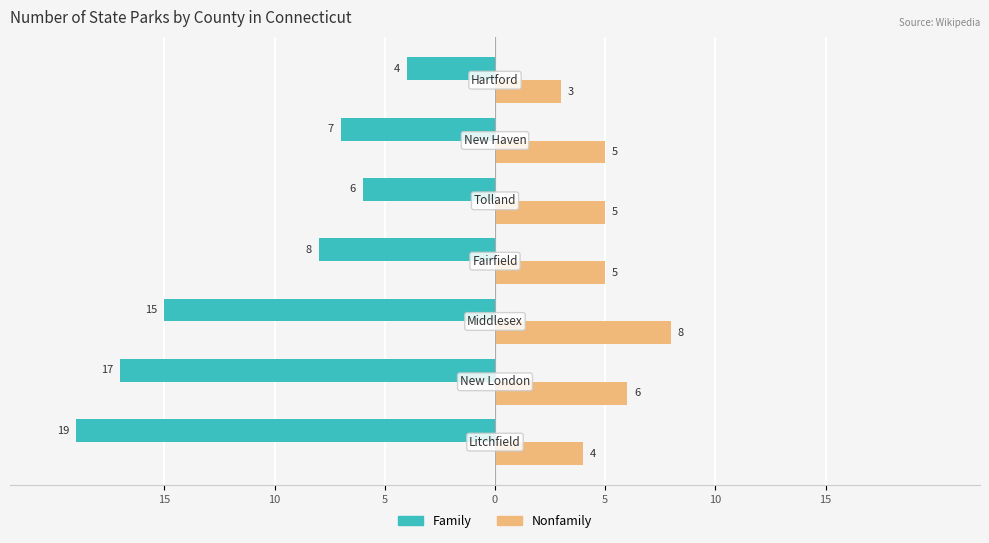

What are all the series names shown in the legend?

Family, Nonfamily